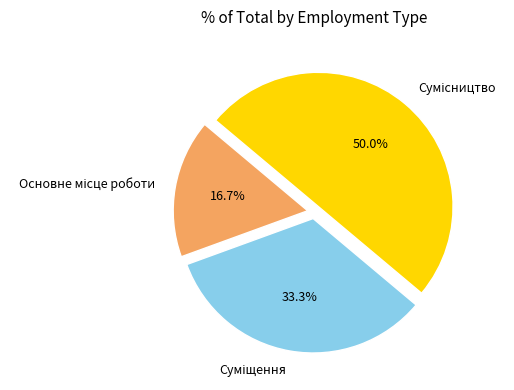

Approximately how many times larger is the value at Основне місце роботи compared to Суміщення?

0.5